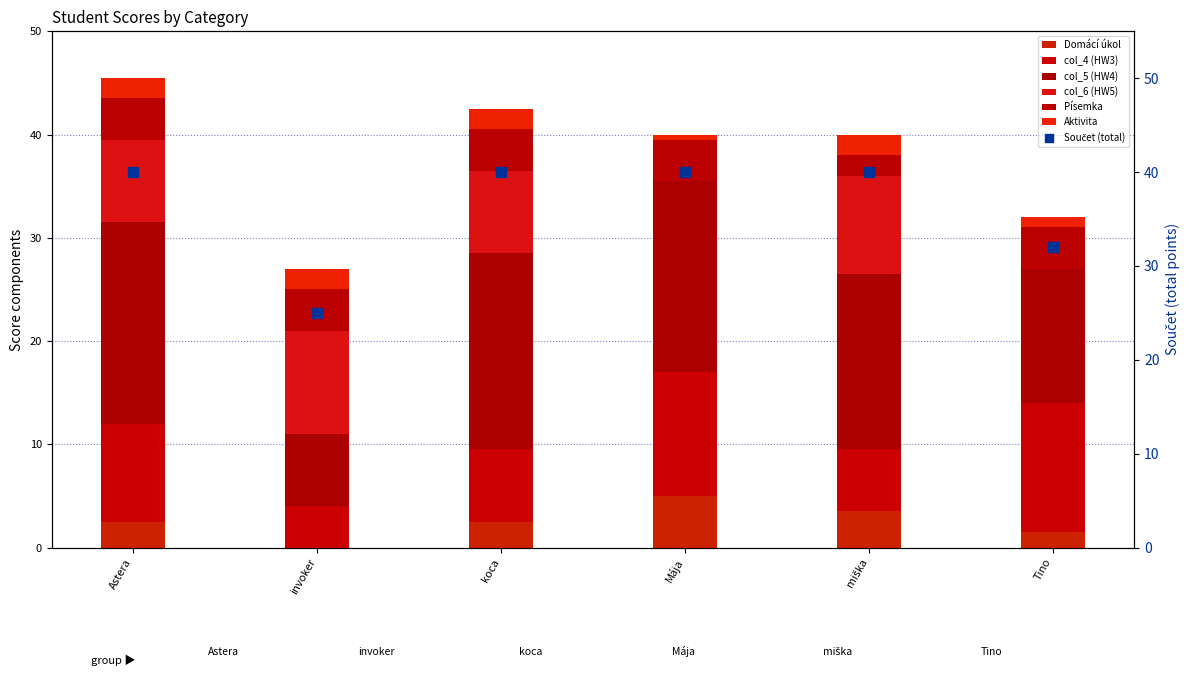

At how many categories does at least one series exceed 16?

4